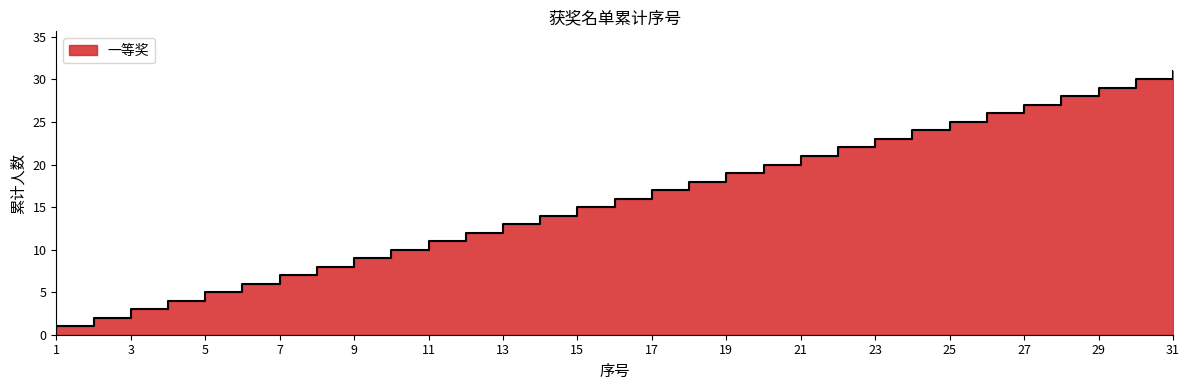

True or false: the data shows 12 at 12.

True